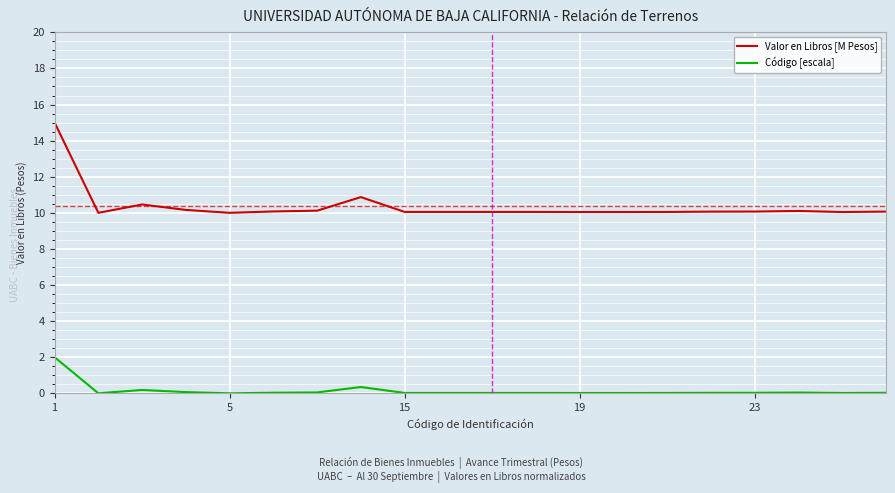

What is the difference between the maximum and second lowest values in the Valor en Libros [M Pesos] series?

5.0